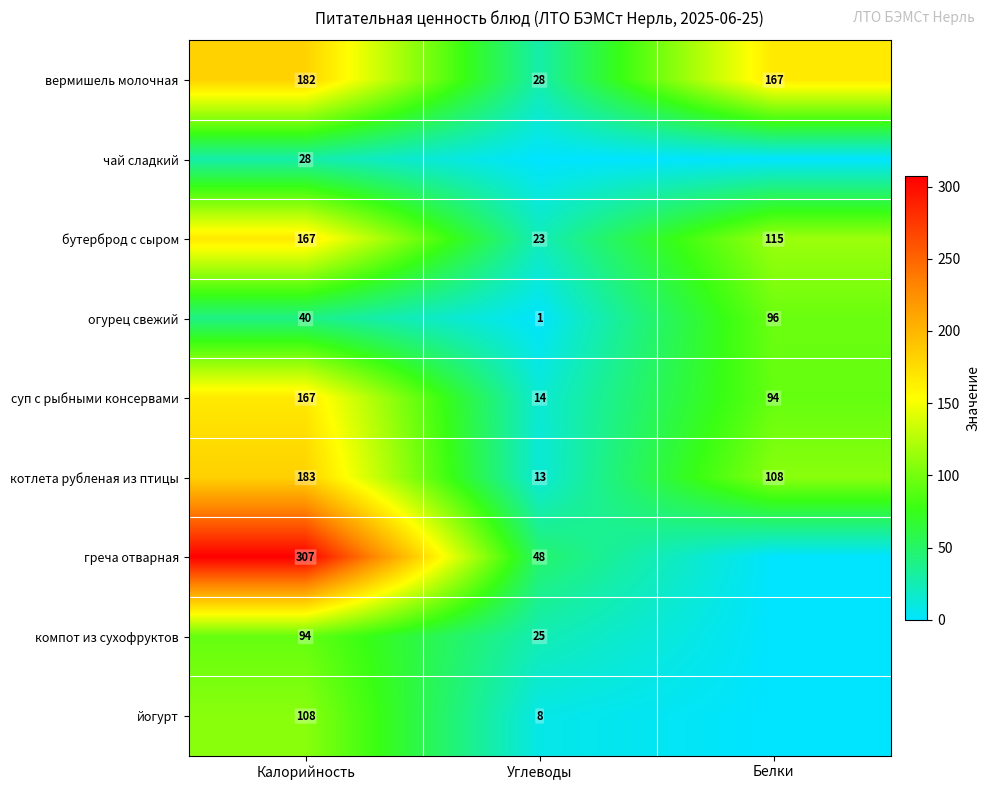

At which label is суп с рыбными консервами closest to 90?

Белки